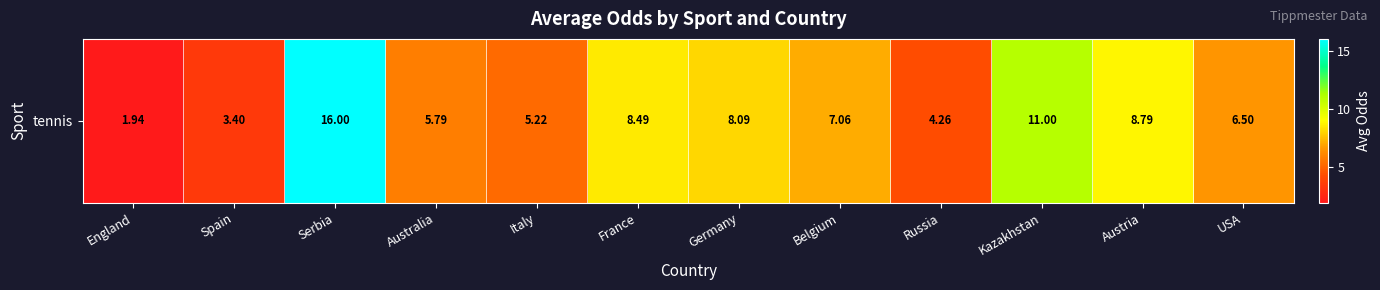

Reading left to right, extract all data points from this chart.

1.9	3.4	16.0	5.8	5.2	8.5	8.1	7.1	4.3	11.0	8.8	6.5